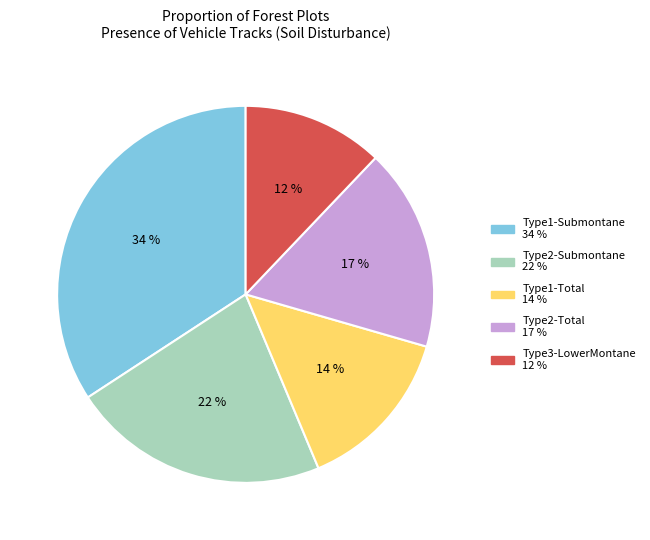

To the nearest percent, what is the difference between the largest and smallest slice percentages?

22%